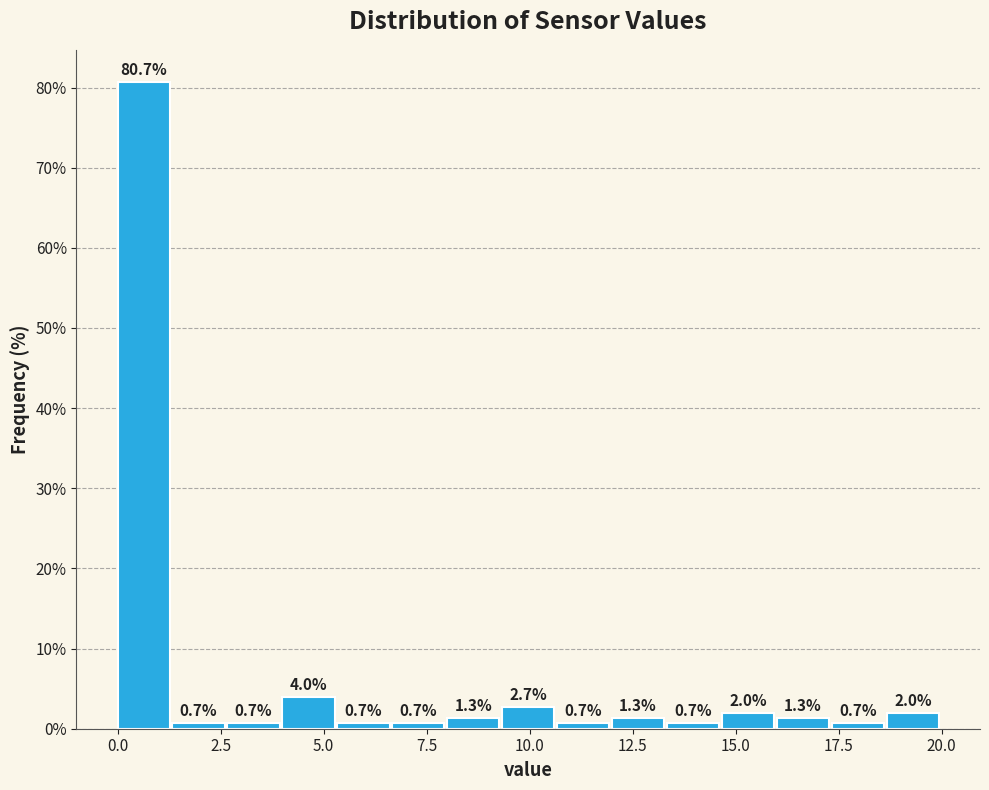

Read against the x-axis, roughly where is the centre of the tallest bar?

0.5